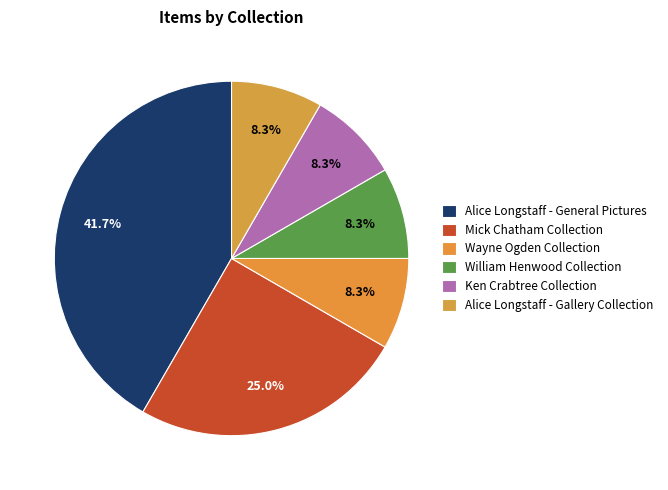

How many slices are in this pie chart?

6